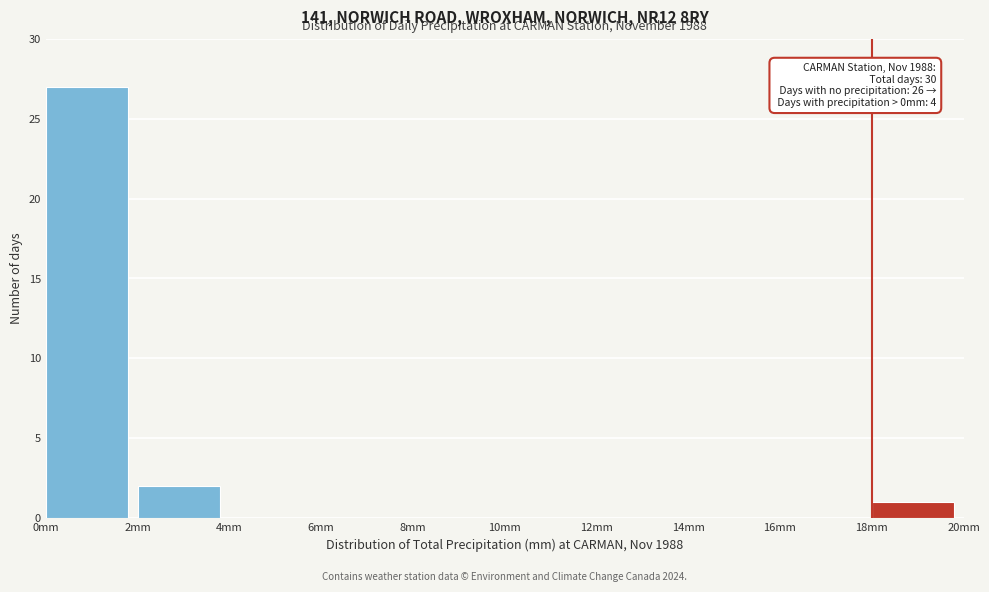

Which range on the x-axis has the tallest bar?

0 to 2